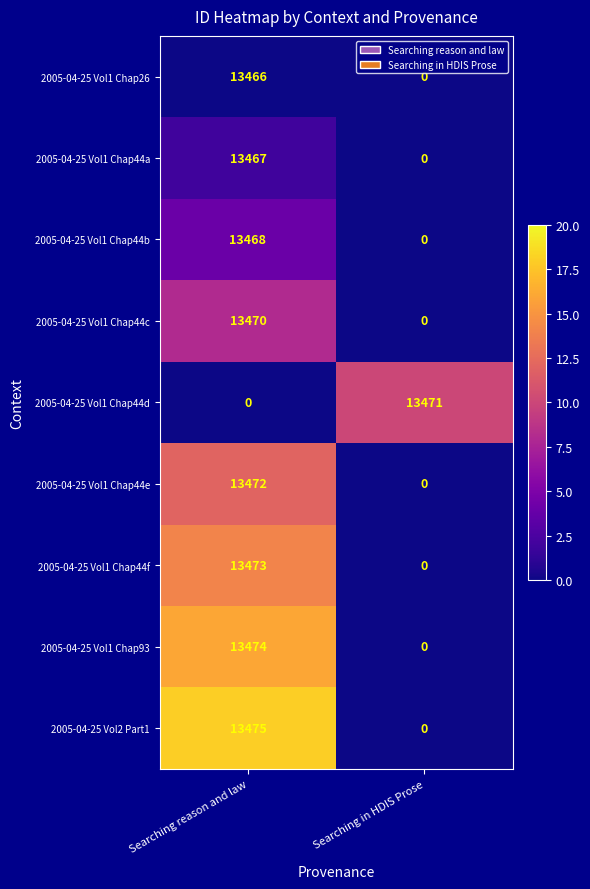

What is the sum of all 2005-04-25 Vol1 Chap44f values?

13473